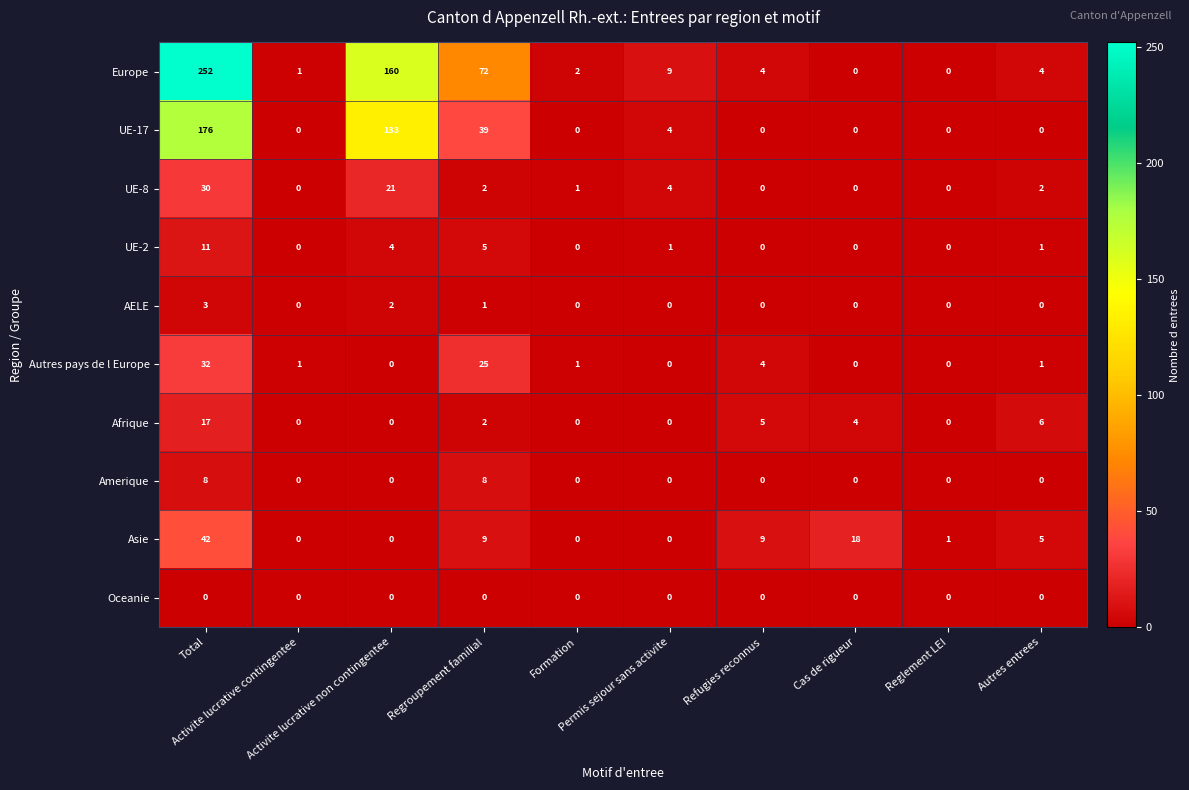

Rank the series by their maximum value, from lowest to highest.

Oceanie, AELE, Amerique, UE-2, Afrique, UE-8, Autres pays de l Europe, Asie, UE-17, Europe